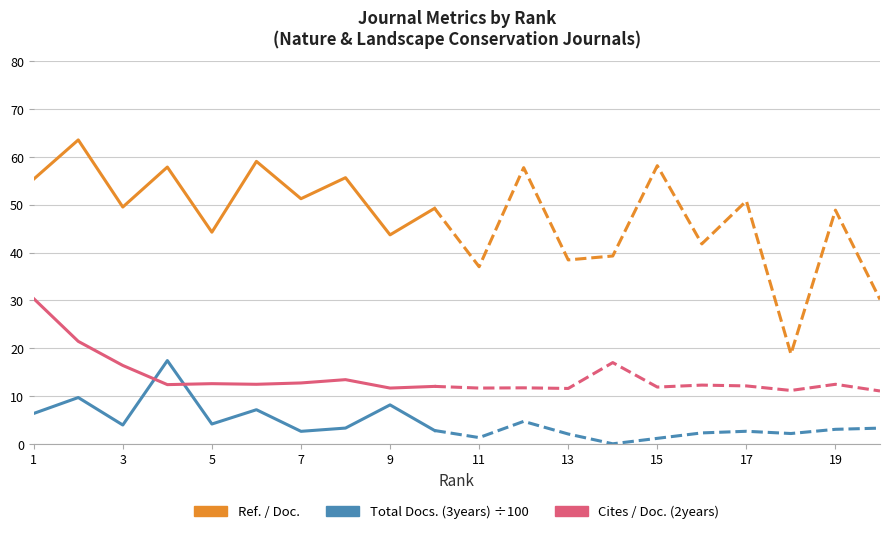

Which series has the largest range (max minus min)?

Ref. / Doc.